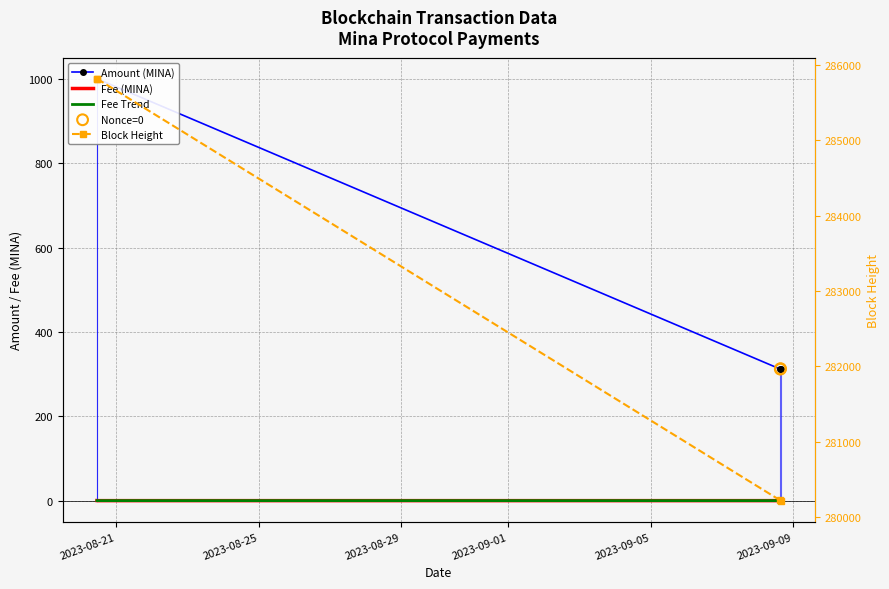

Which series contains the lowest Y value?

Fee